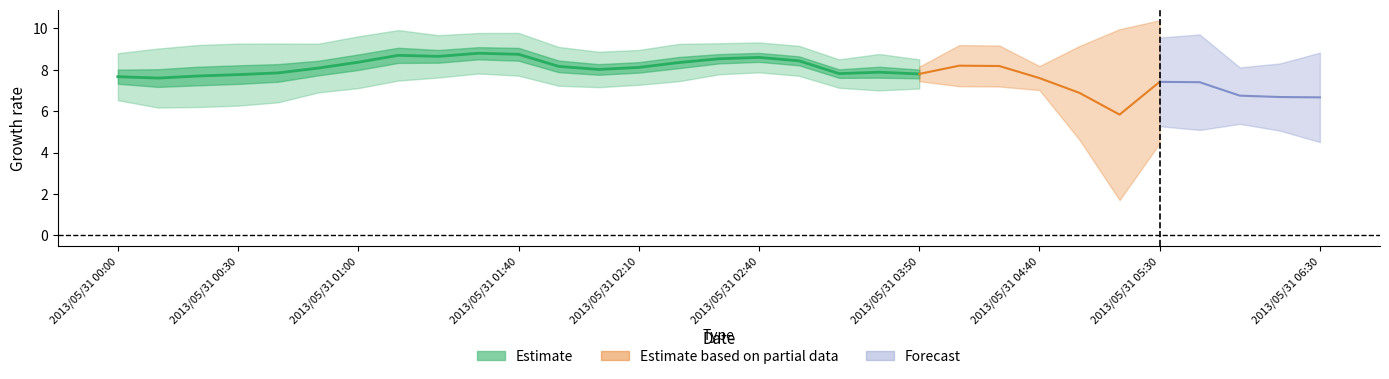

What is the label of the 7th point from the left?

2013/05/31 01:00